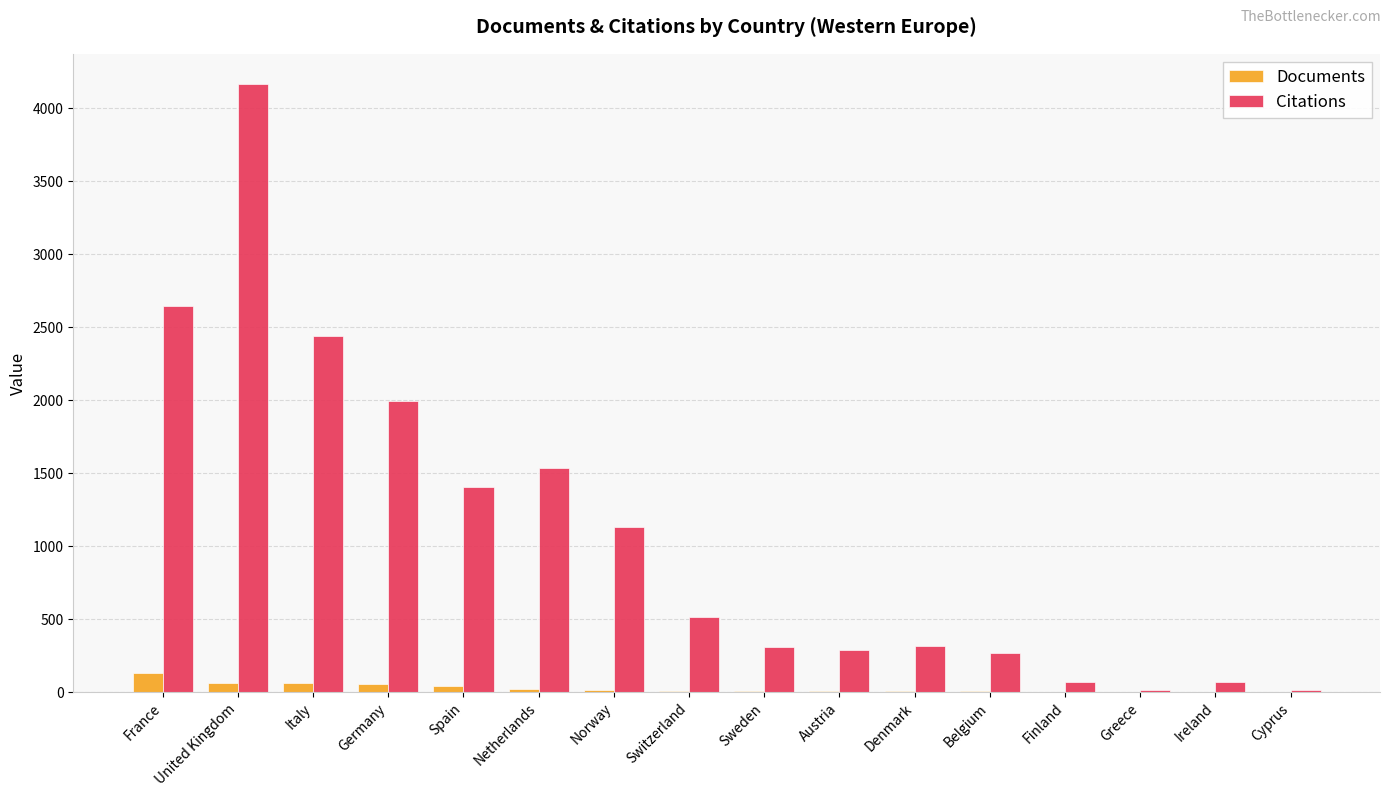

At which category is the sum across all series the highest?

United Kingdom